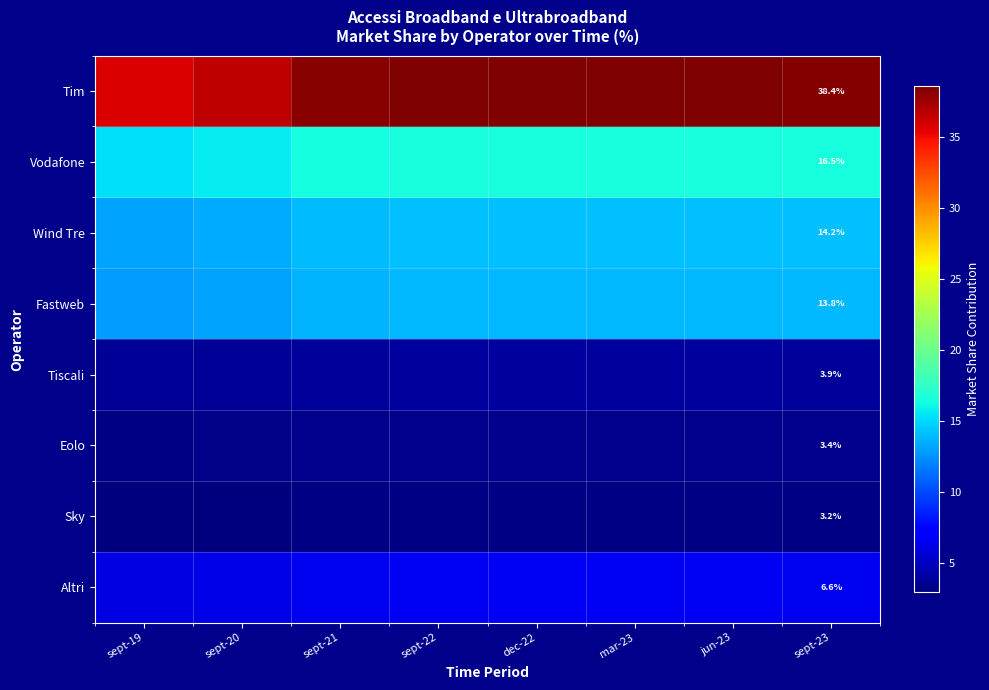

Rank the series by their maximum value, from highest to lowest.

Tim, Vodafone, Wind Tre, Fastweb, Altri, Tiscali, Eolo, Sky